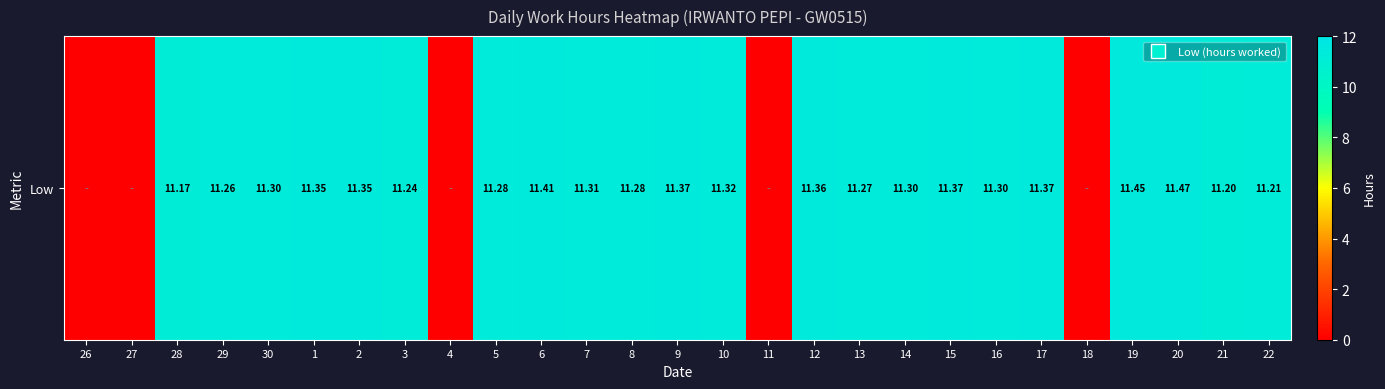

How many values exceed 11?

22